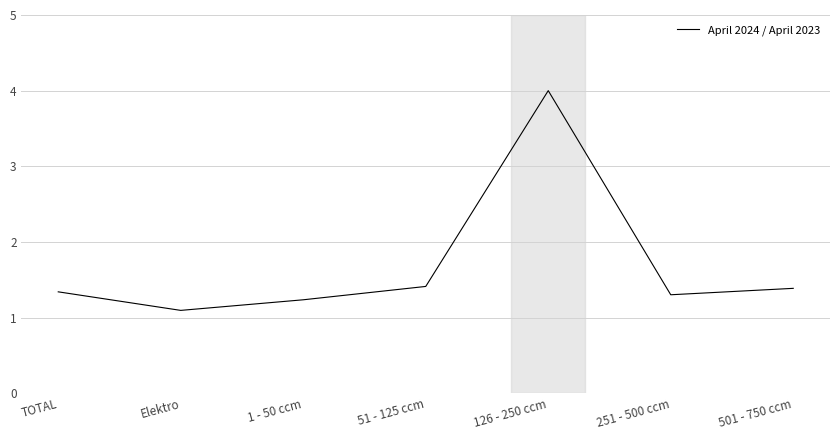

What is the maximum value shown in the chart?

4.0